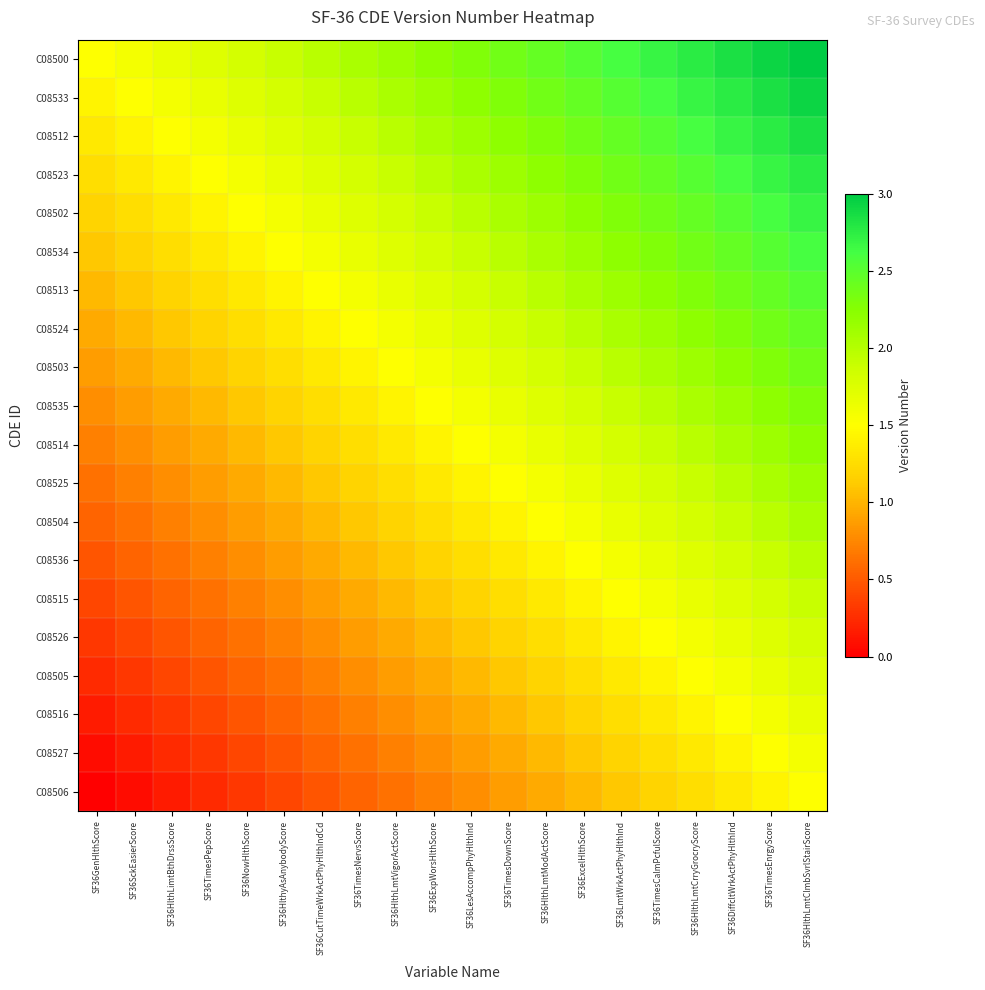

What is the spread (max minus min) of values at SF36HlthyAsAnybodyScore?

1.5